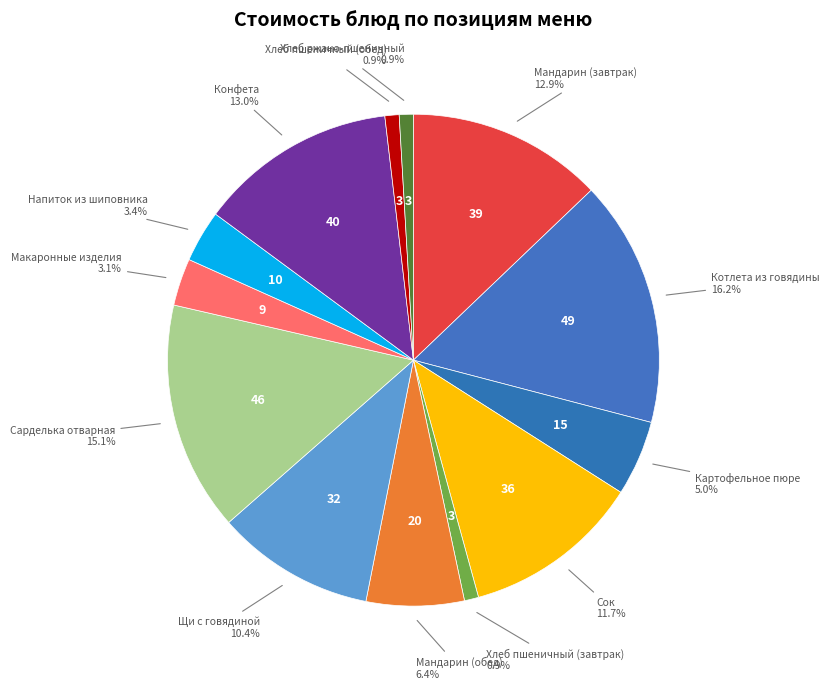

Which slice is the largest?

Котлета из говядины